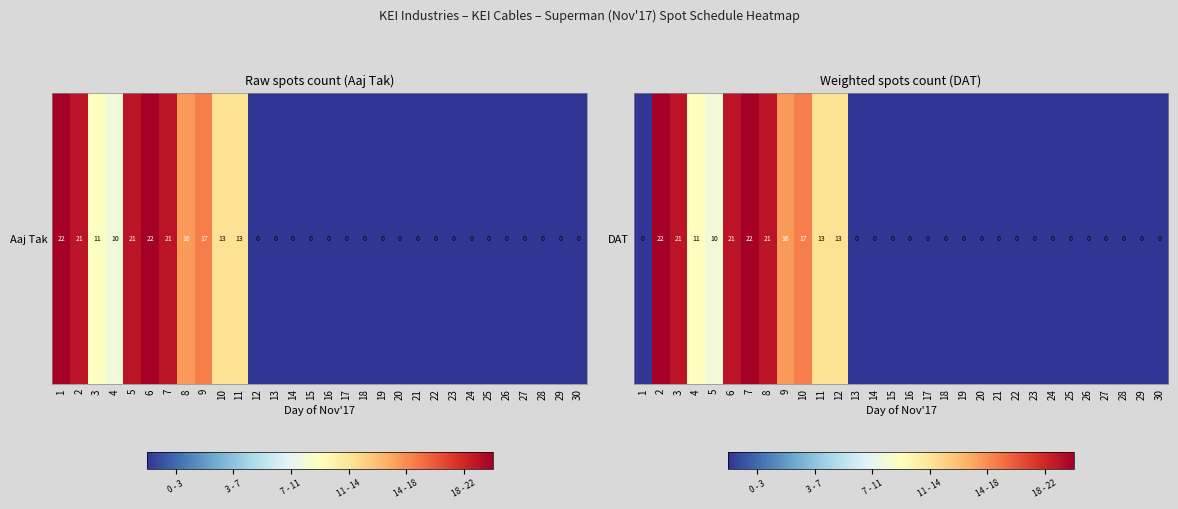

Rank the categories by value from highest to lowest.

2, 7, 3, 6, 8, 10, 9, 11, 12, 4, 5, 1, 13, 14, 15, 16, 17, 18, 19, 20, 21, 22, 23, 24, 25, 26, 27, 28, 29, 30